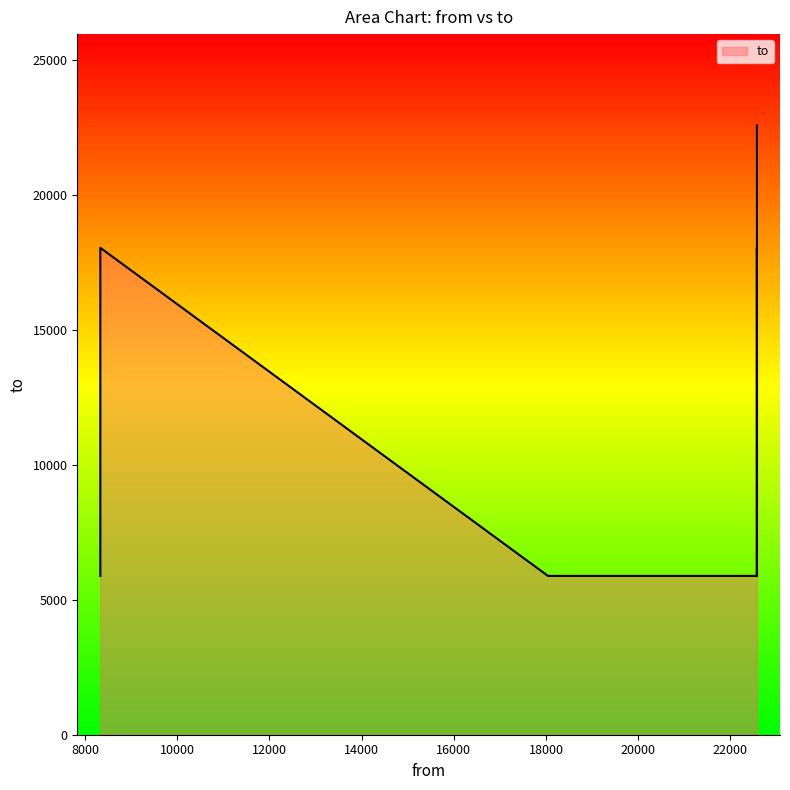

Rank the categories by value from lowest to highest.

18042, 8333, 22574, 22575, 22574, 22575, 8333, 22574, 22575, 22575